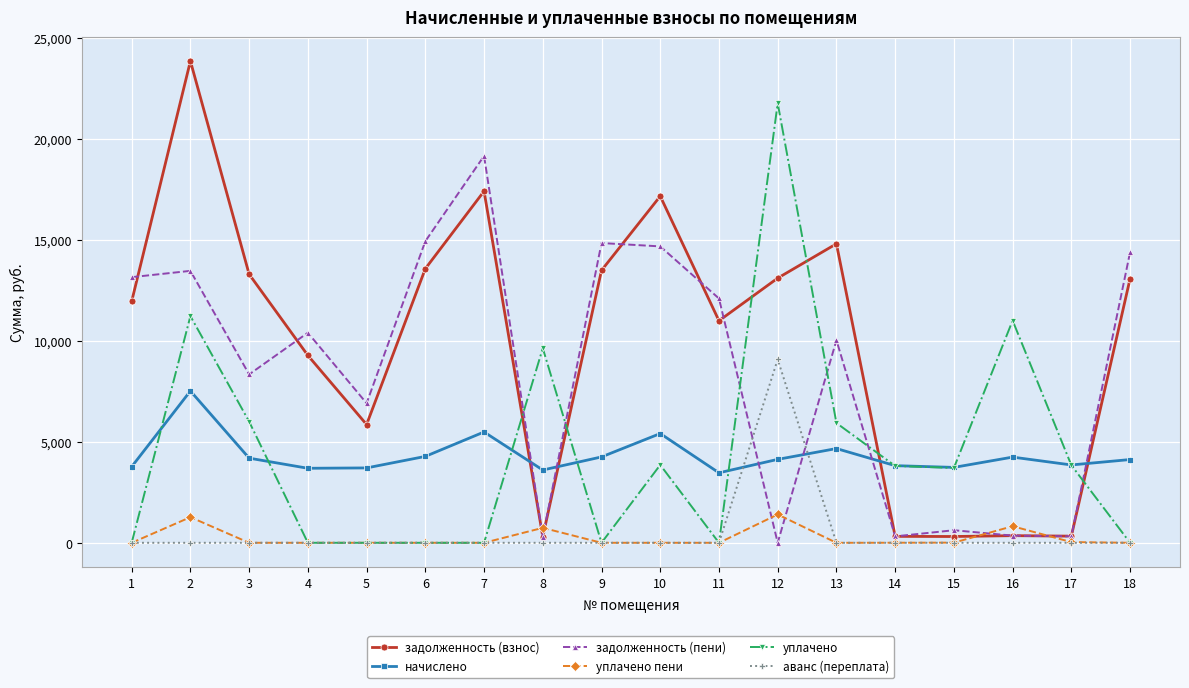

What is the value of the задолженность (взнос) point at the 6th from the left?

13569.1